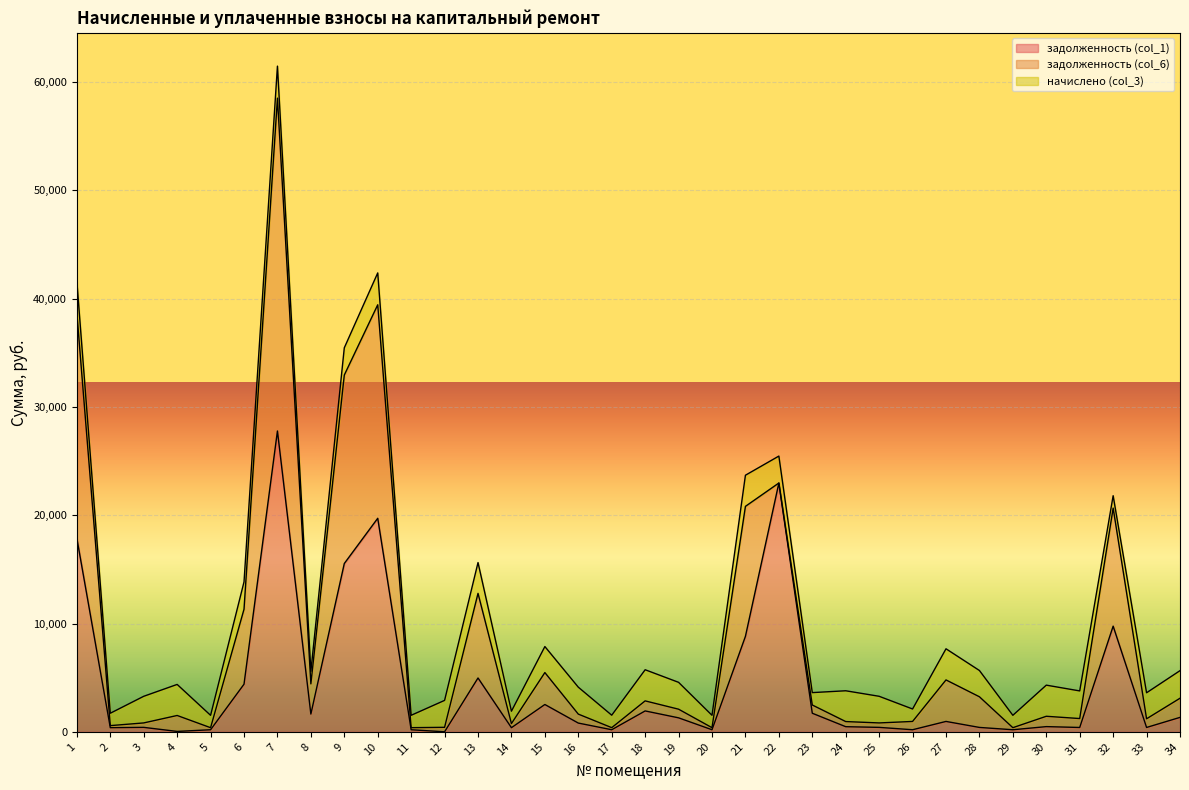

List the labels in order of задолженность (col_1) value, largest first.

7, 22, 10, 1, 9, 32, 21, 13, 6, 15, 18, 23, 8, 34, 19, 27, 16, 30, 24, 3, 25, 28, 33, 31, 2, 14, 17, 26, 29, 11, 20, 5, 4, 12